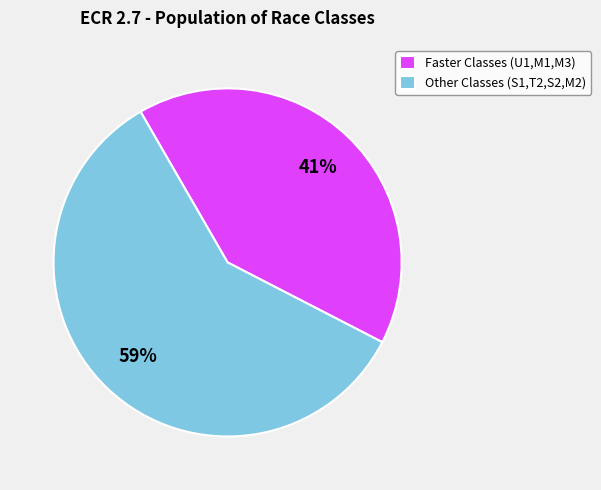

Rank the categories by value from highest to lowest.

Other Classes (S1,T2,S2,M2), Faster Classes (U1,M1,M3)